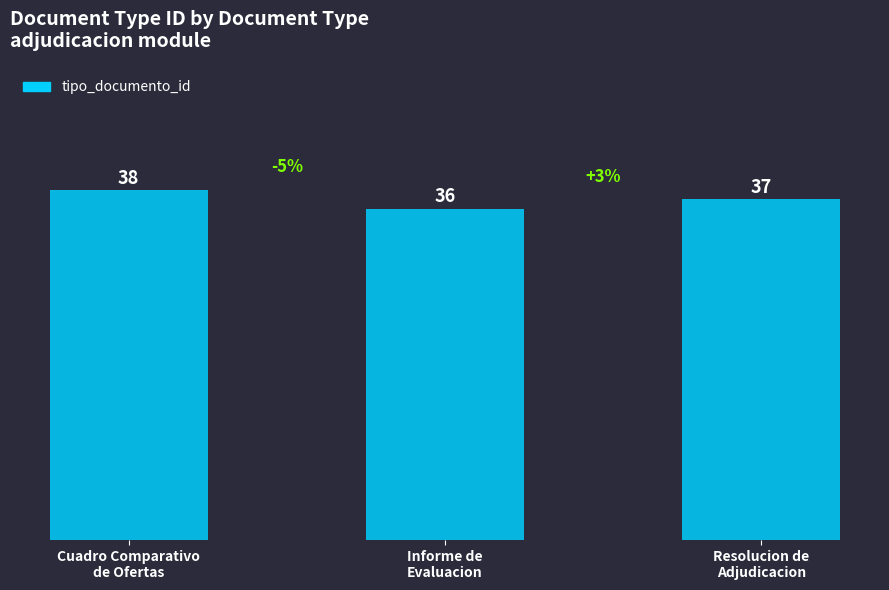

At which category does the chart reach its peak across all series?

Cuadro Comparativo
de Ofertas